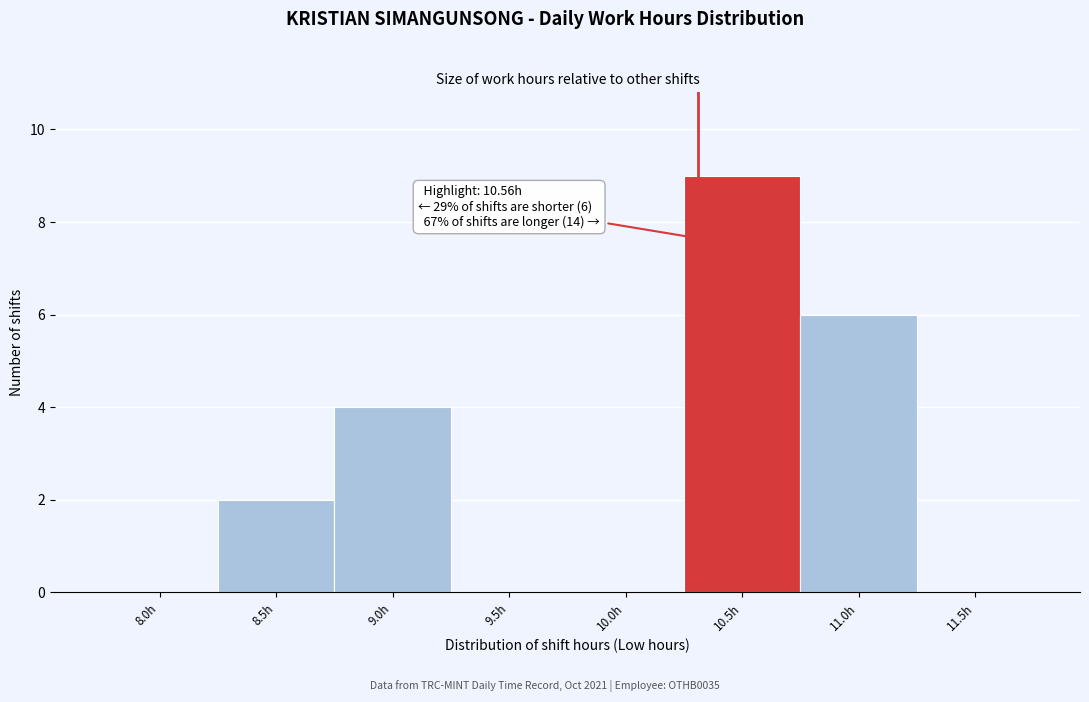

Reading left to right, transcribe all the data shown in this chart.

8.0h=0	8.5h=2	9.0h=4	9.5h=0	10.0h=0	10.5h=9	11.0h=6	11.5h=0